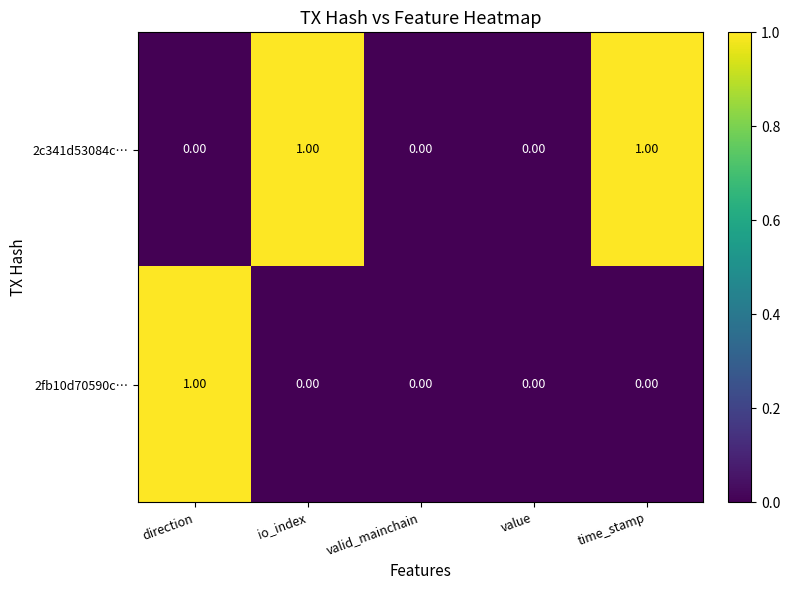

Rank the series by their average value, from lowest to highest.

2fb10d70590c…, 2c341d53084c…